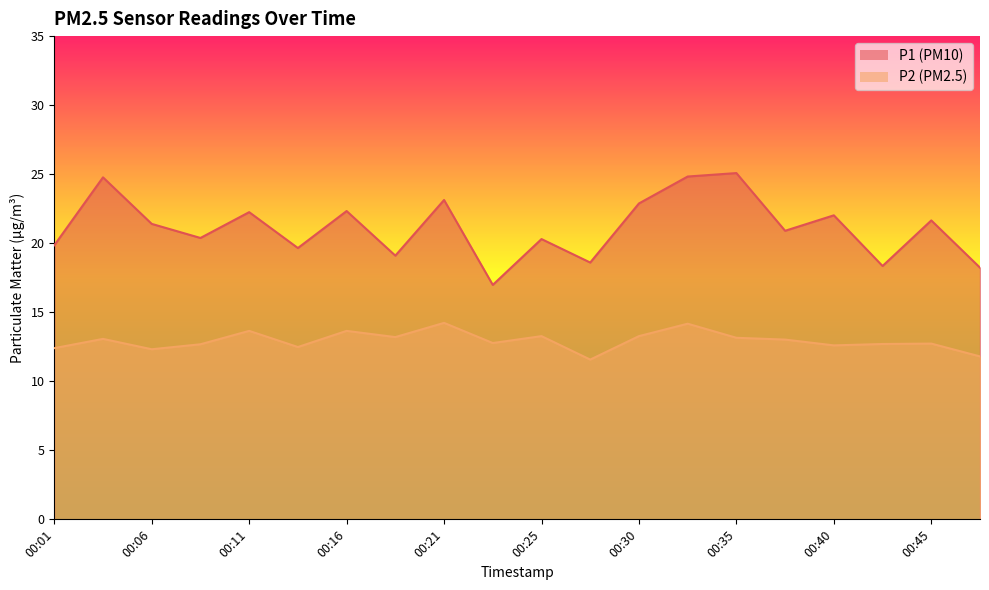

Read the P1 value at 00:33.

24.8